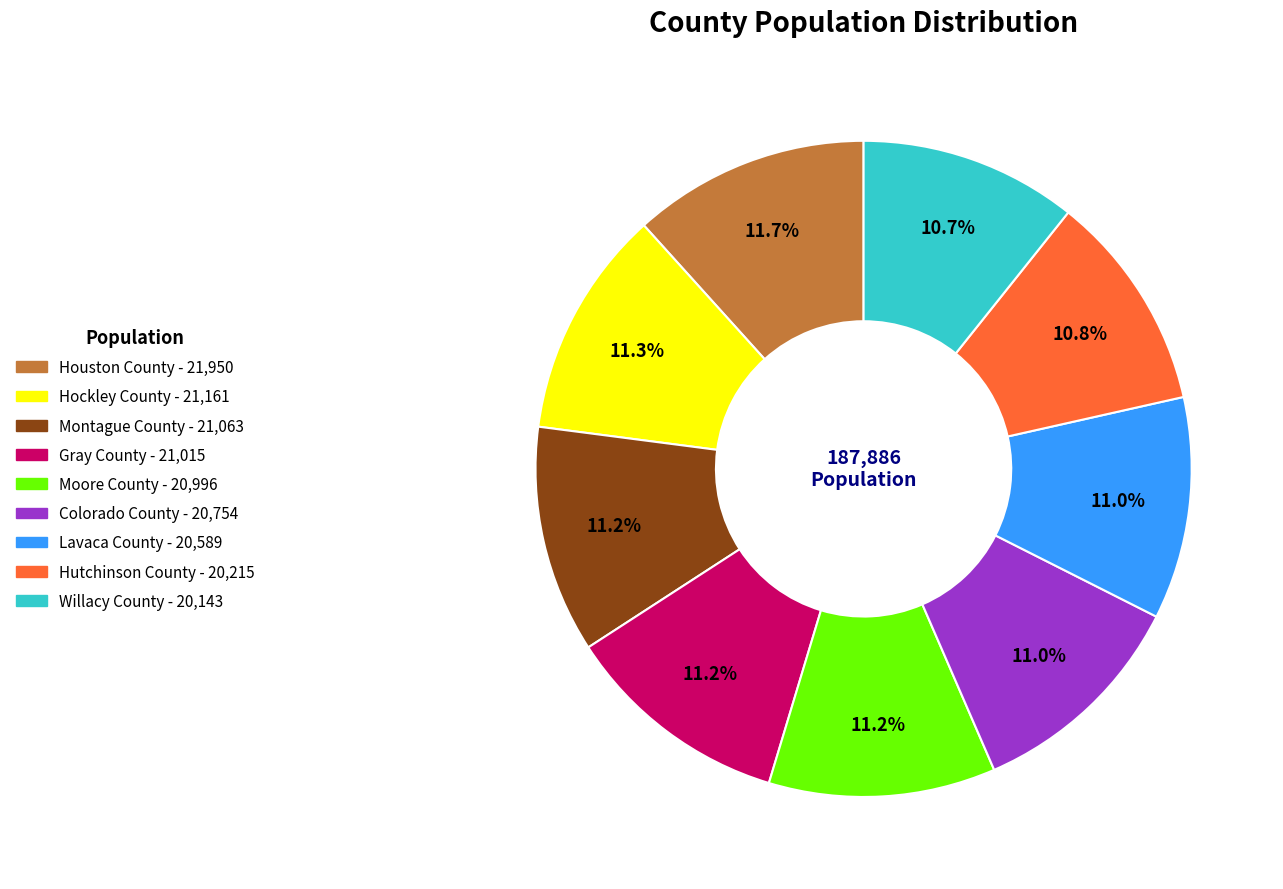

What is the ratio of the value at Montague County to the value at Hockley County?

1.0